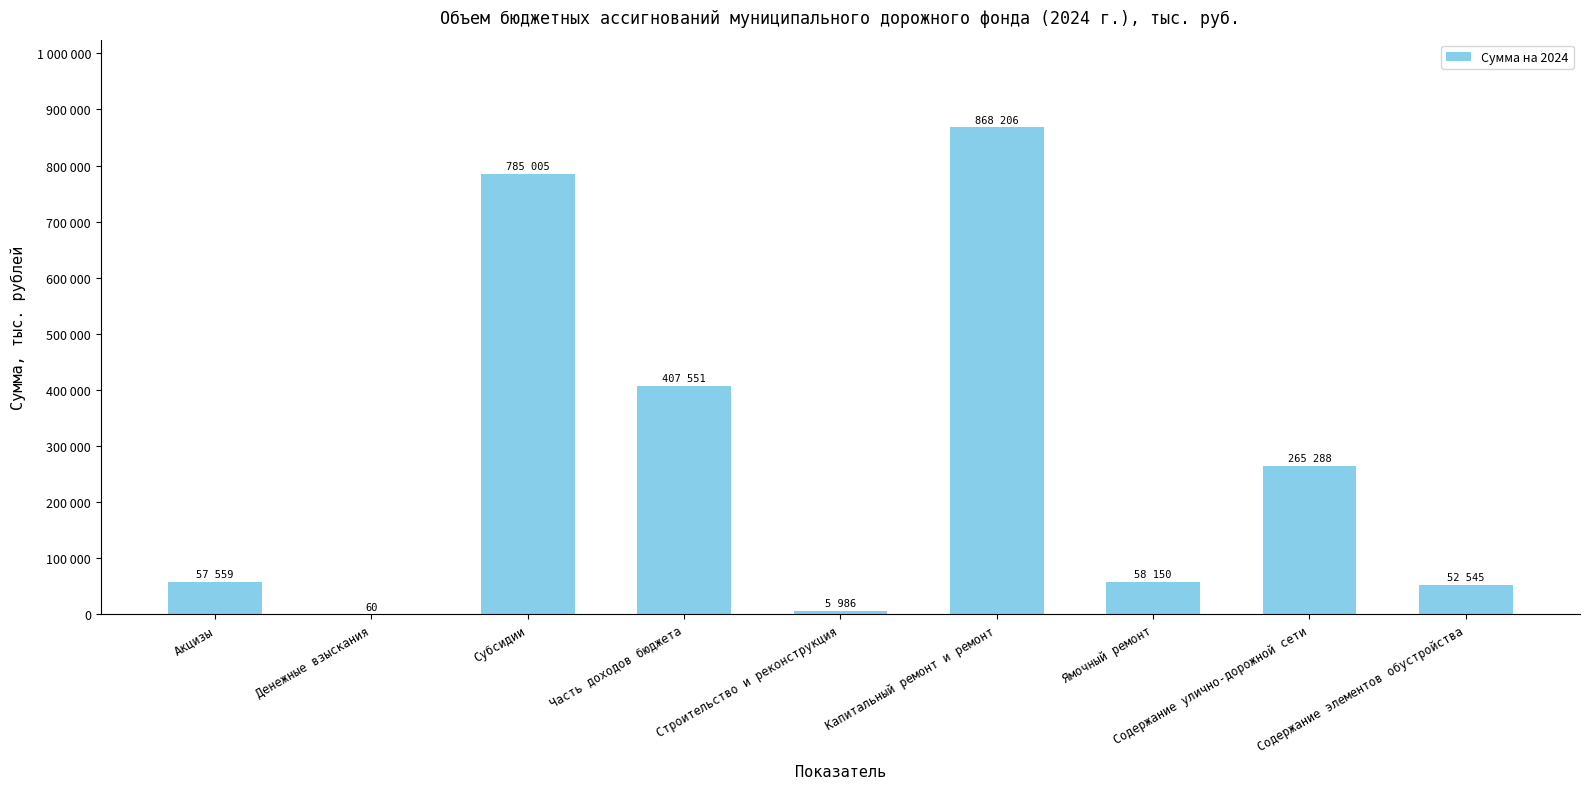

Which has a higher value, Ямочный ремонт or Денежные взыскания?

Ямочный ремонт